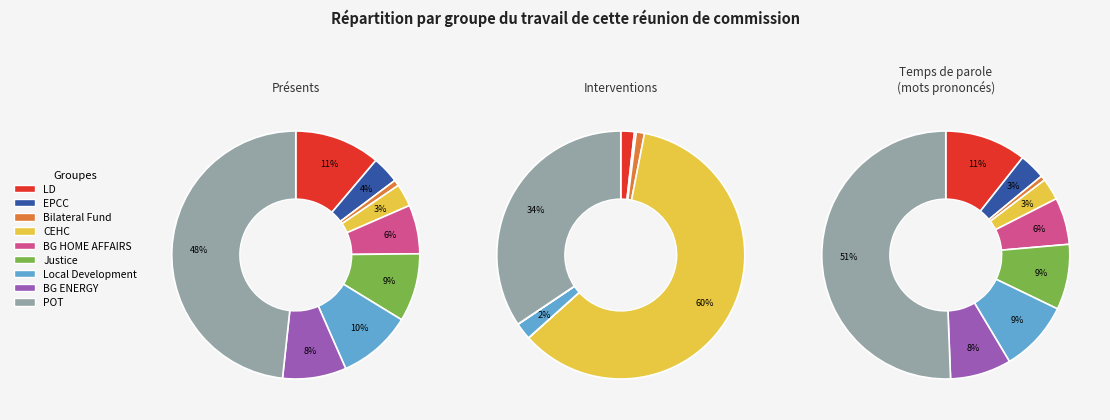

To the nearest percent, what percentage of the pie is LD?

11%